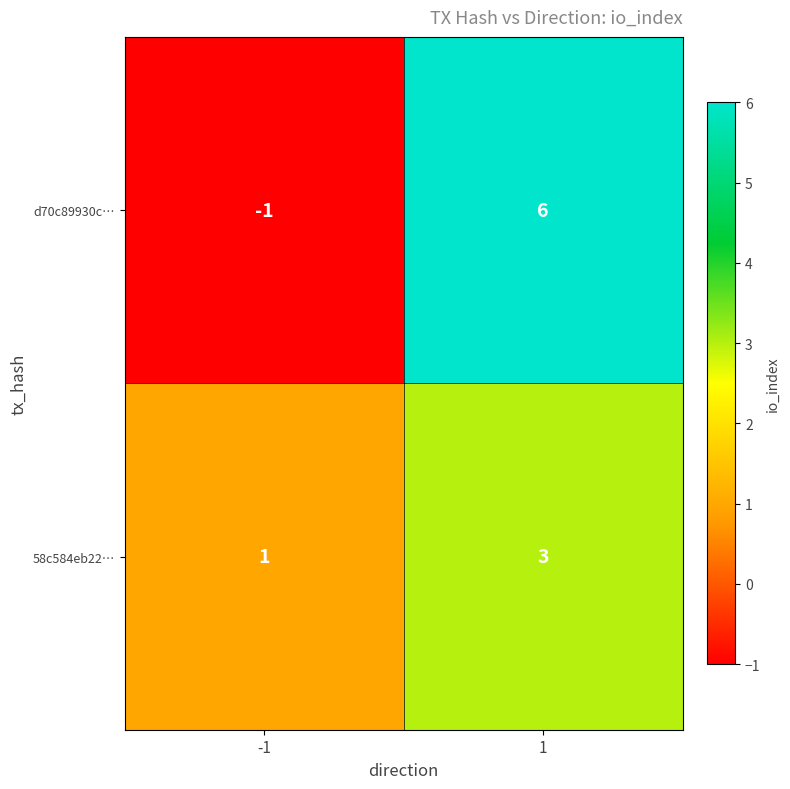

What is the sum of all d70c89930c… values?

5